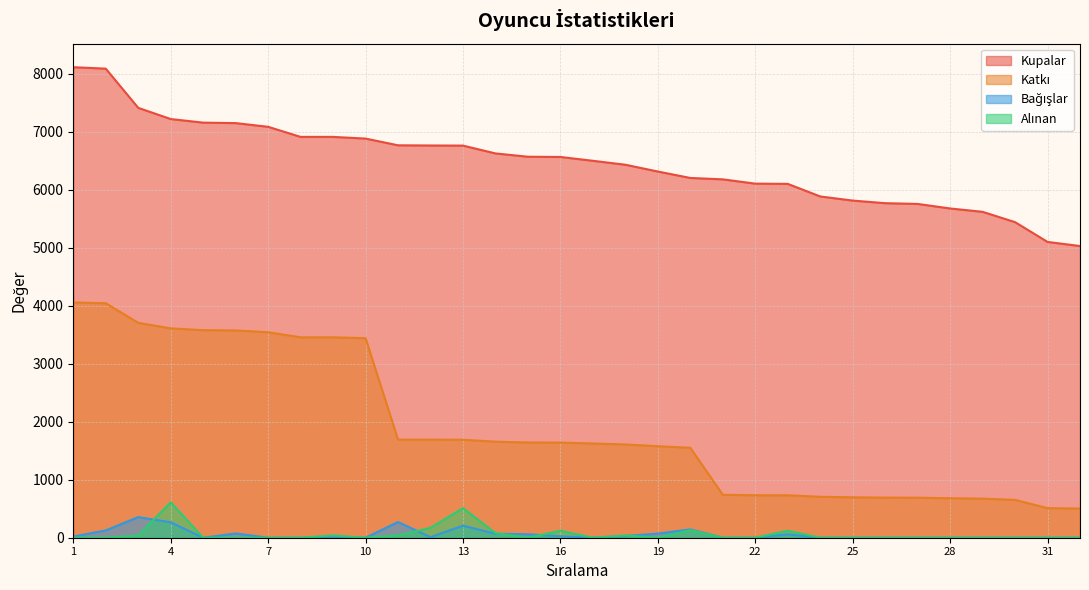

Which series has the largest range (max minus min)?

Katkı